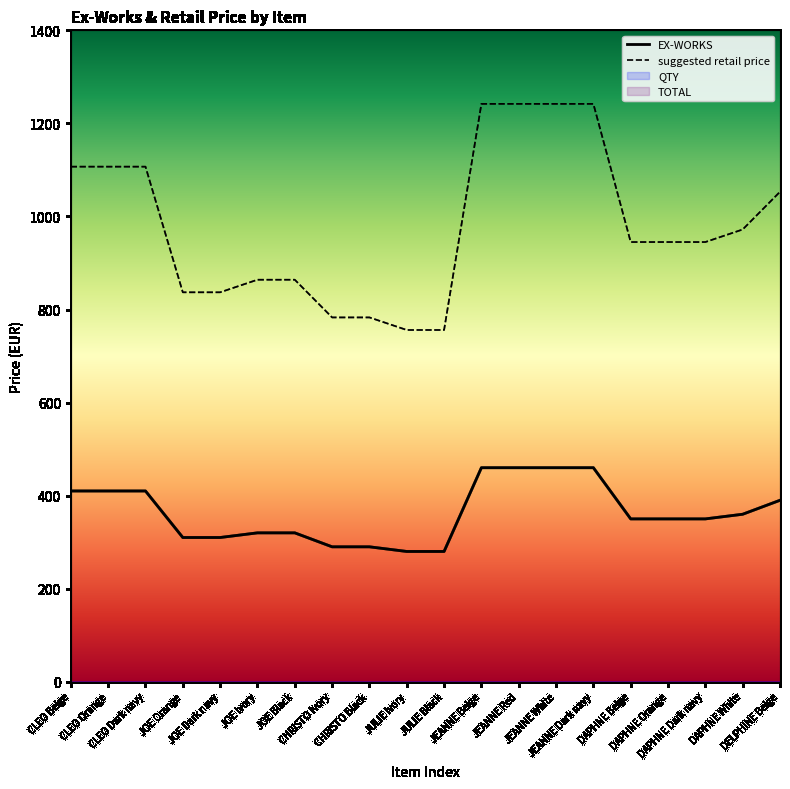

What is the difference between the suggested retail price values at JOE Black and JOE Dark navy?

27